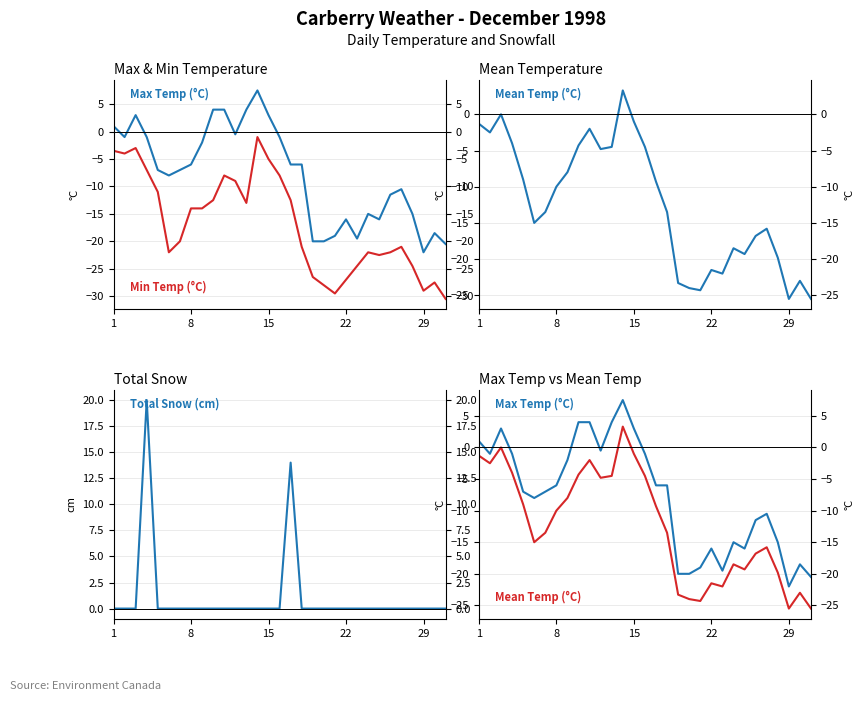

Is the value of Max Temp (°C) at 19 greater than the value of Total Snow (cm) at 9?

No